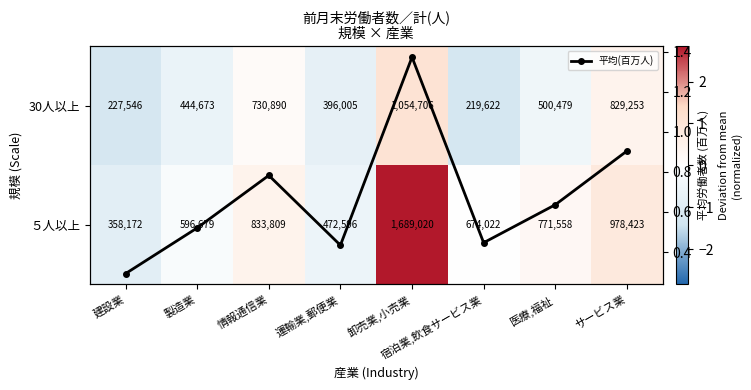

Which category has the highest value across all series?

卸売業,小売業